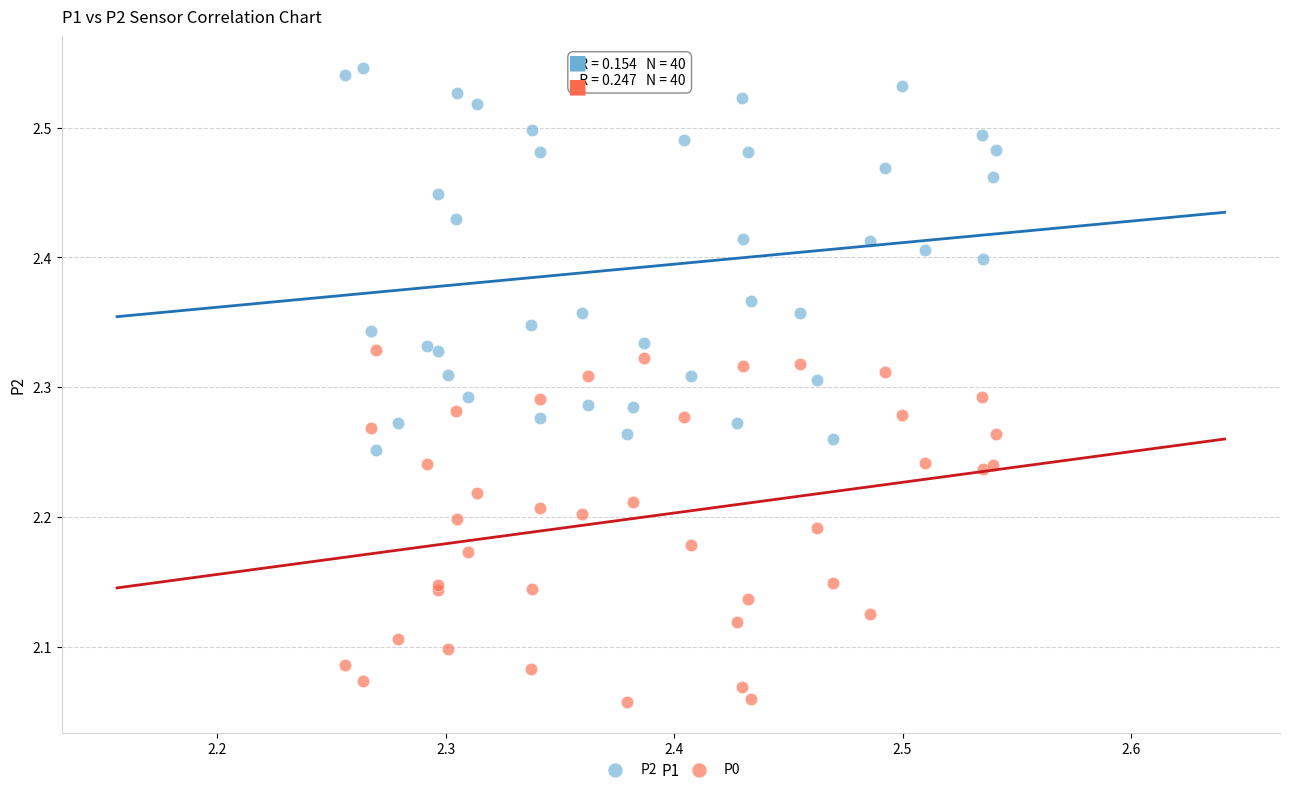

What are all the series names shown in the legend?

P2, P0